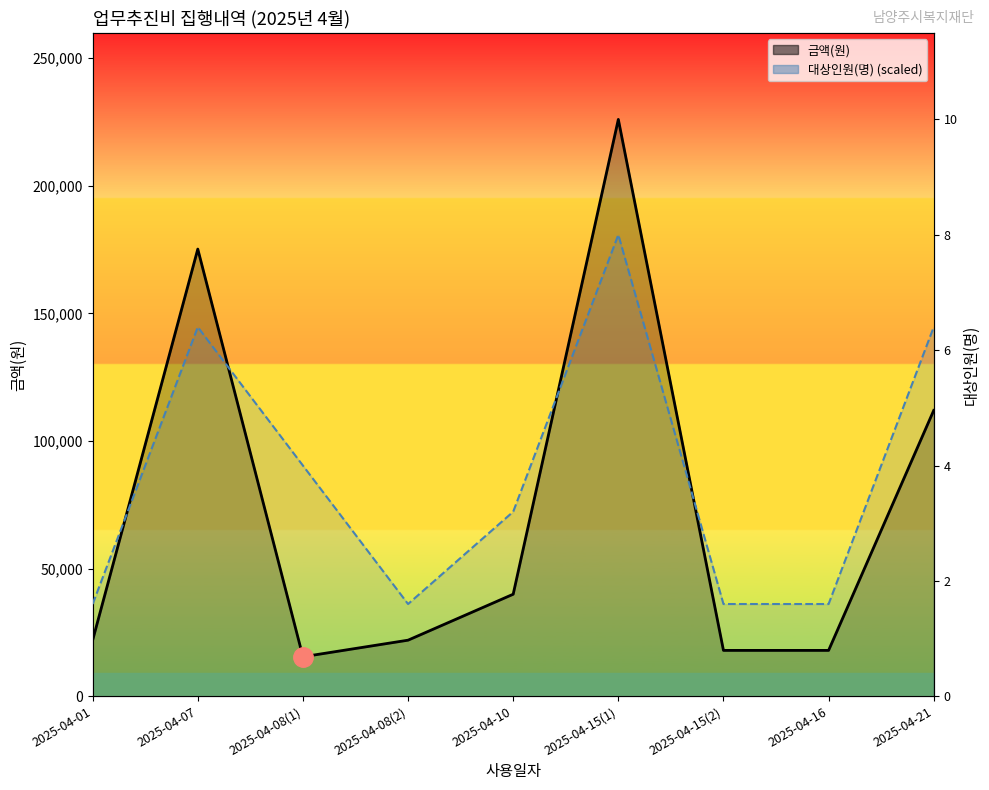

Which series has the largest total across all categories?

대상인원(명) line